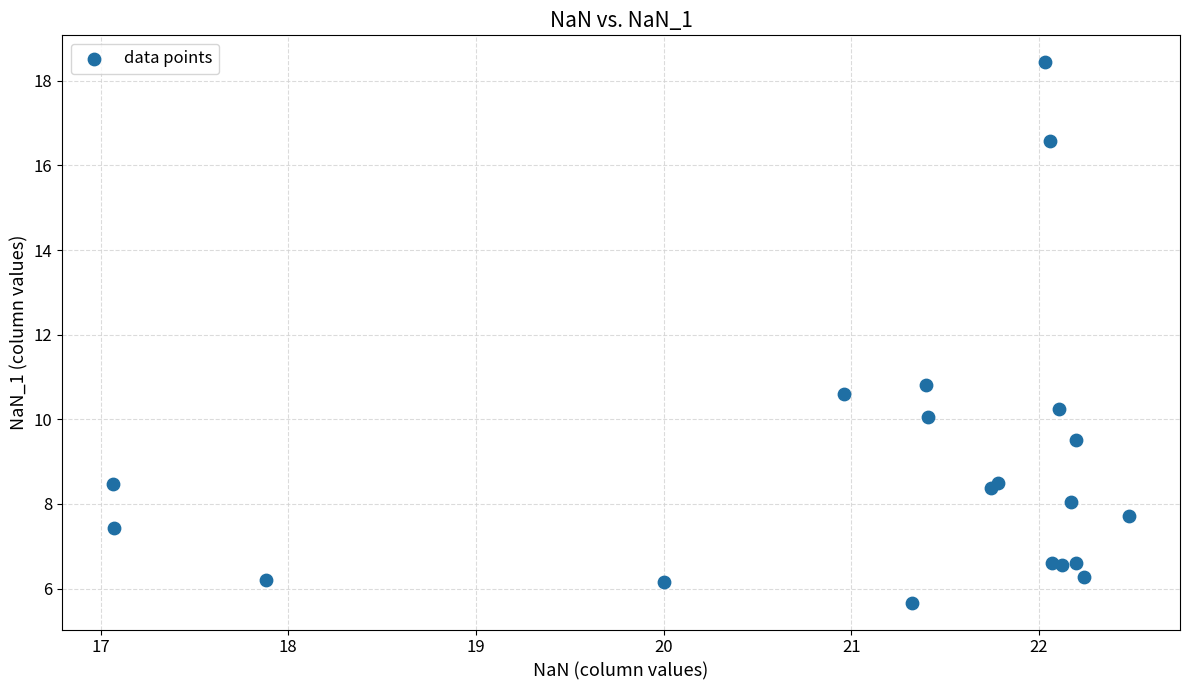

What Y value in the scatter plot is closest to 12?

10.8